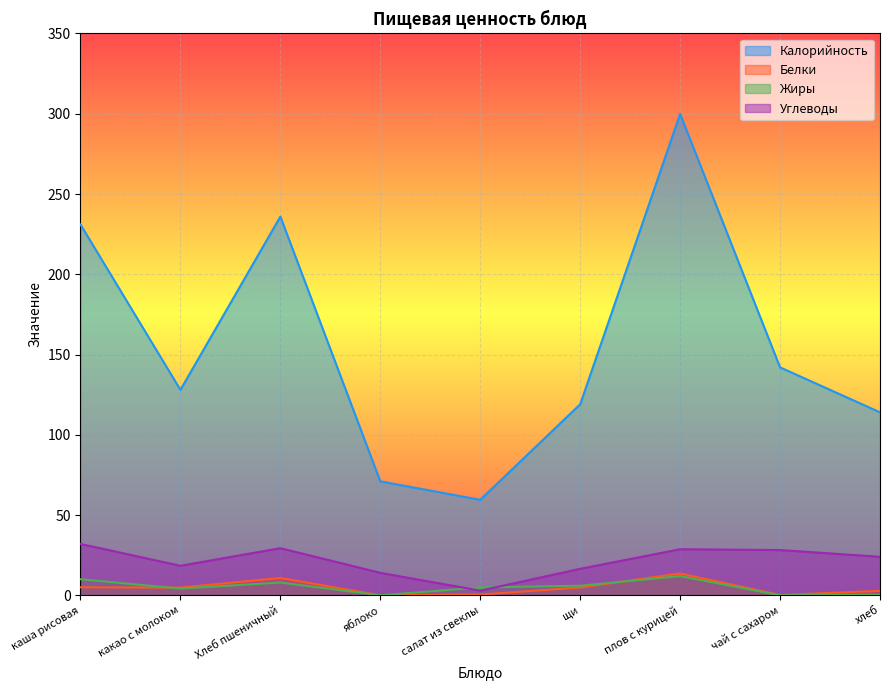

Rank the series by their maximum value, from lowest to highest.

Жиры, Белки, Углеводы, Калорийность